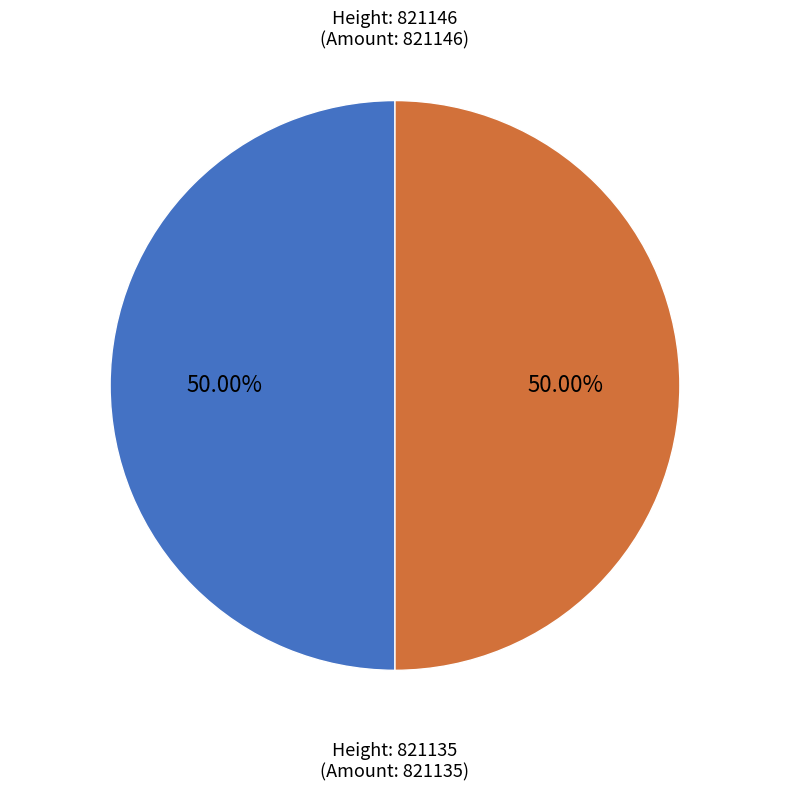

How many slices are in this pie chart?

2